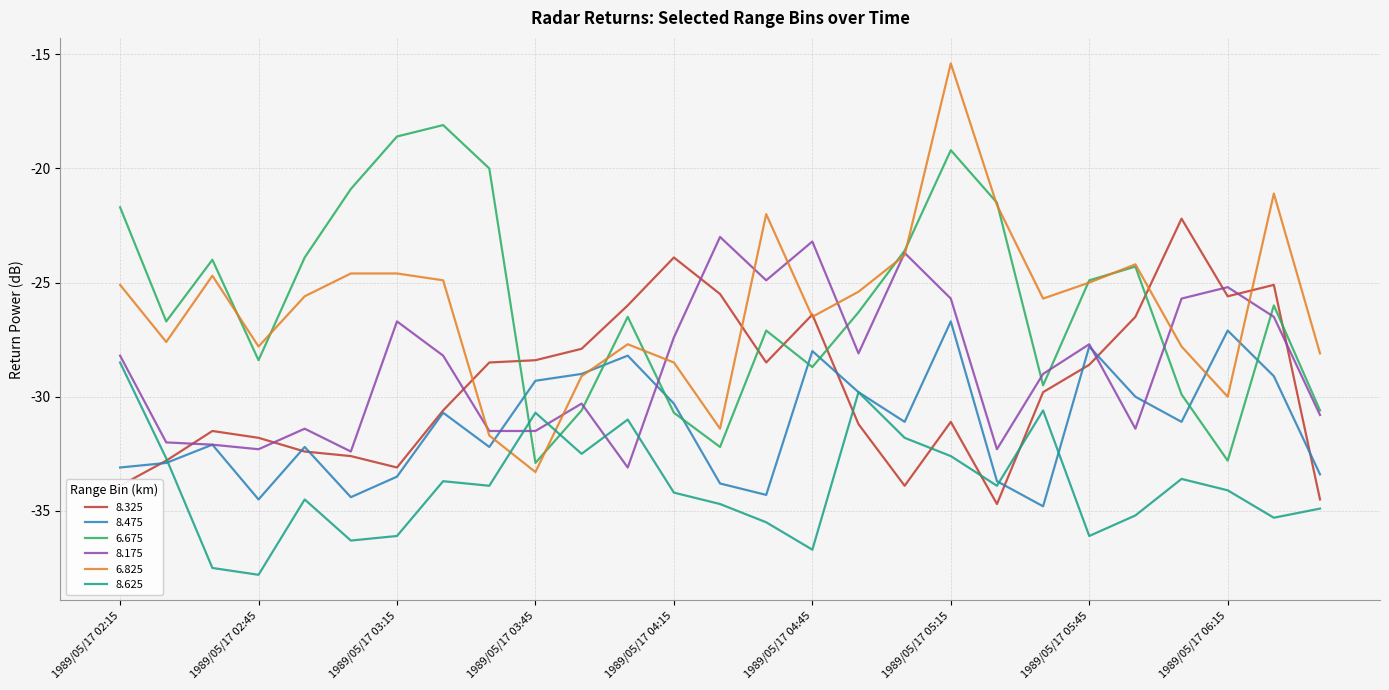

What are all the series names shown in the legend?

8.325, 8.475, 6.675, 8.175, 6.825, 8.625